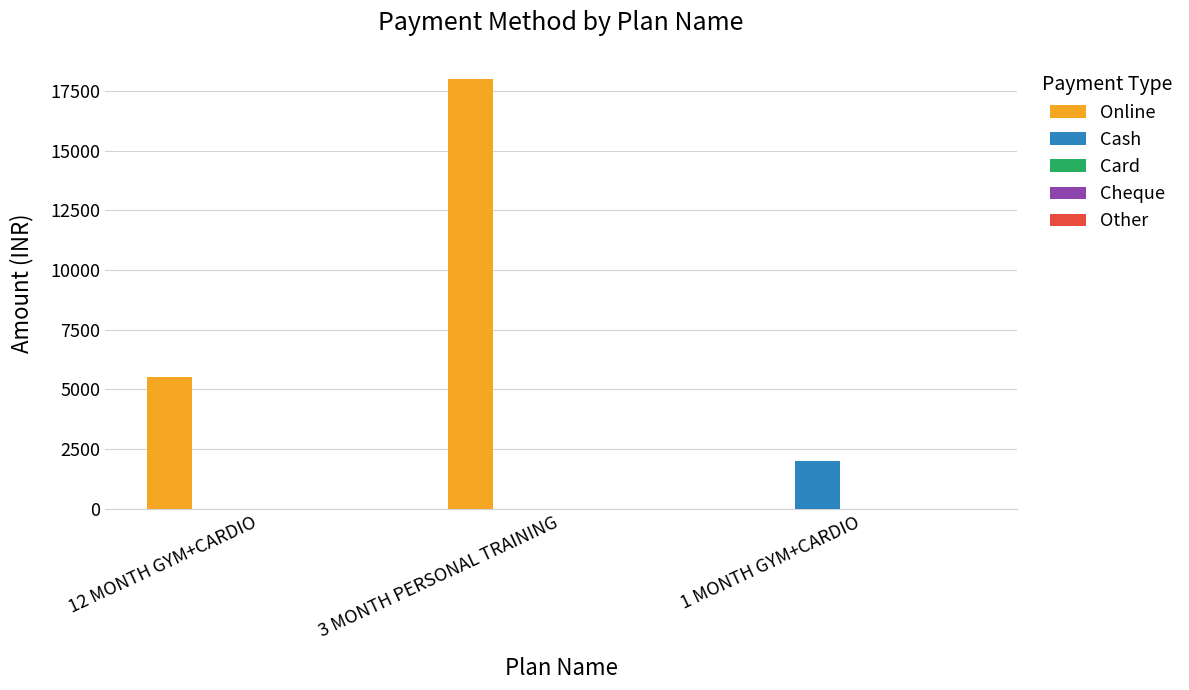

Which series changed the most between 12 MONTH GYM+CARDIO and 1 MONTH GYM+CARDIO?

Online